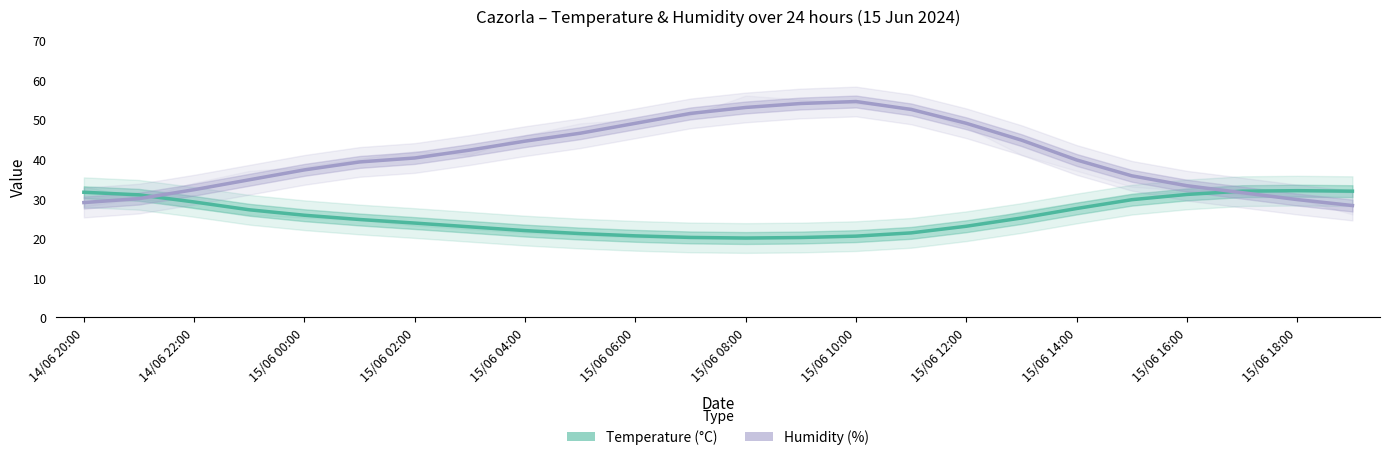

At how many categories does at least one series exceed 21?

24